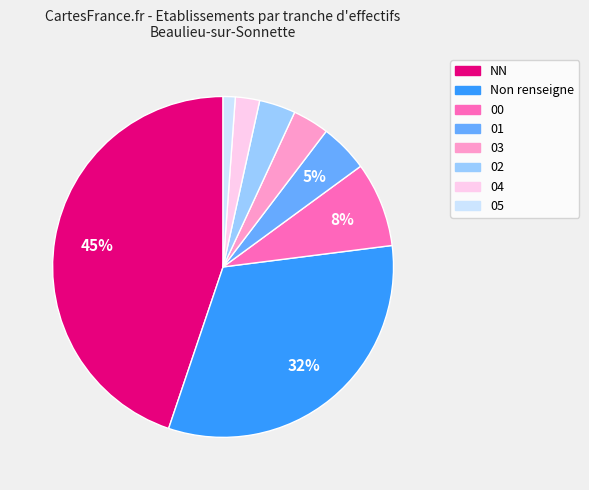

To the nearest percent, what is the difference between the largest and smallest slice percentages?

44%